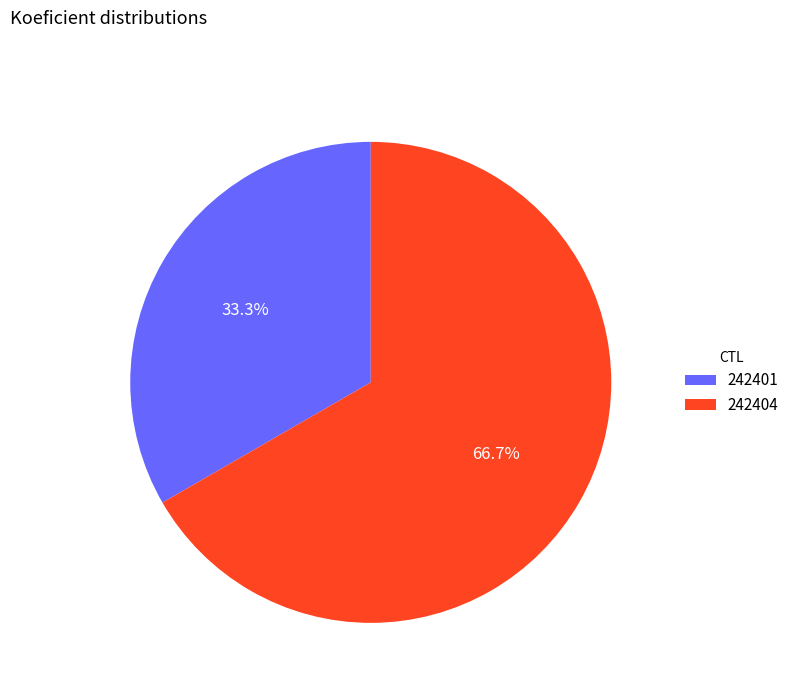

How many slices are in this pie chart?

2